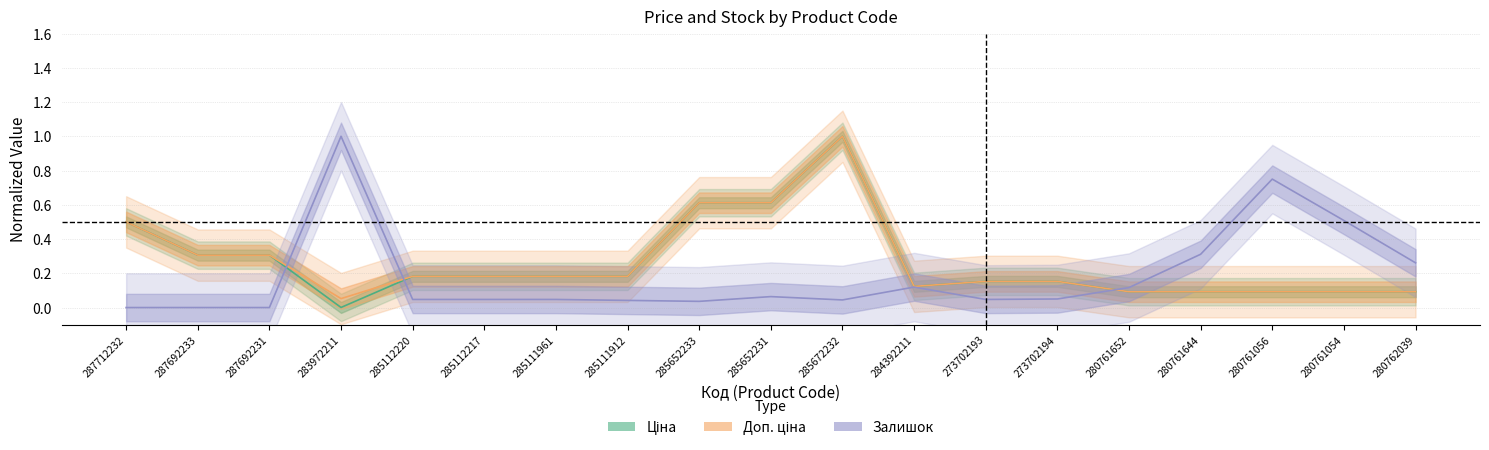

What is the difference between the maximum and second lowest values in the Залишок series?

1.0